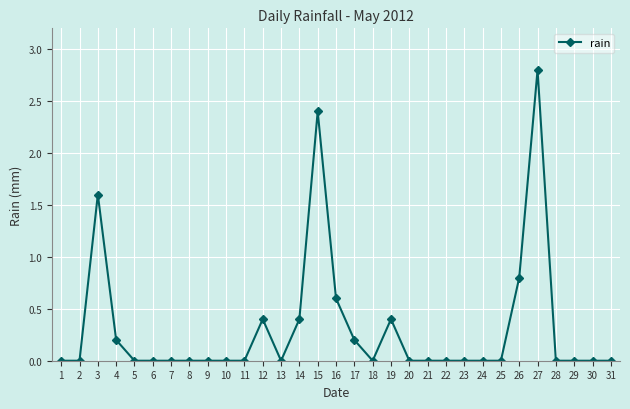

Is it true that the value at 30 is -1.4?

False